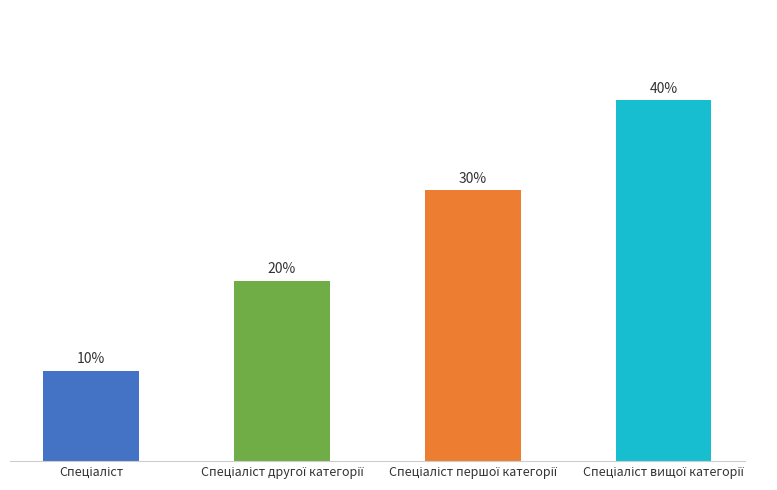

What position from the right is Спеціаліст?

4